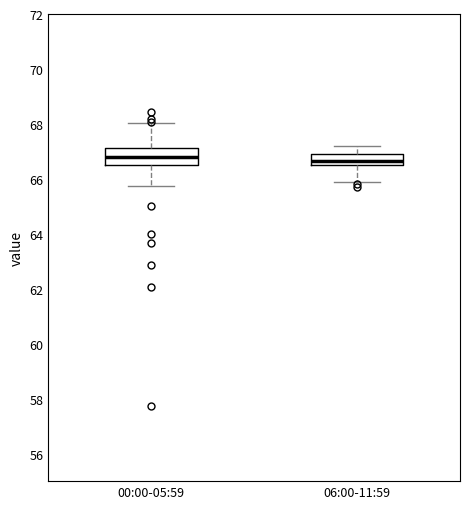

Reading left to right, read every box against the y-axis: the position of its median line, the range the box covers, and the ends of its whiskers. The values are not printed on the chart, so give them approximately, as read against the axis.

00:00-05:59: median 66.8, box 66.6 to 67.2, whiskers 65.8 to 68.0
06:00-11:59: median 66.6 (inside the box), box 66.6 to 67.0, whiskers 66.0 to 67.2